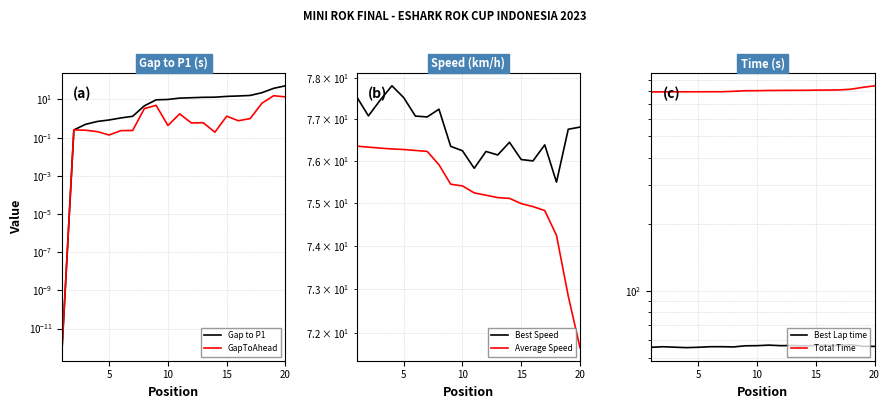

Is the value of Total Time at 5 greater than the value of Best Speed at 13?

Yes